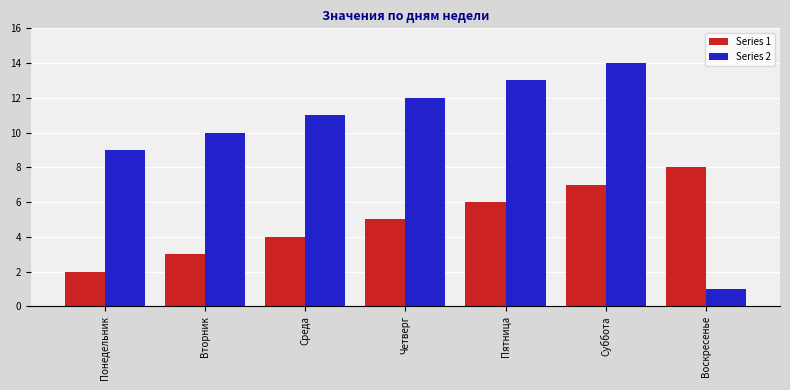

Reading left to right, what are all the values shown in this chart?

Series 1: Понедельник=2	Вторник=3	Среда=4	Четверг=5	Пятница=6	Суббота=7	Воскресенье=8
Series 2: Понедельник=9	Вторник=10	Среда=11	Четверг=12	Пятница=13	Суббота=14	Воскресенье=1